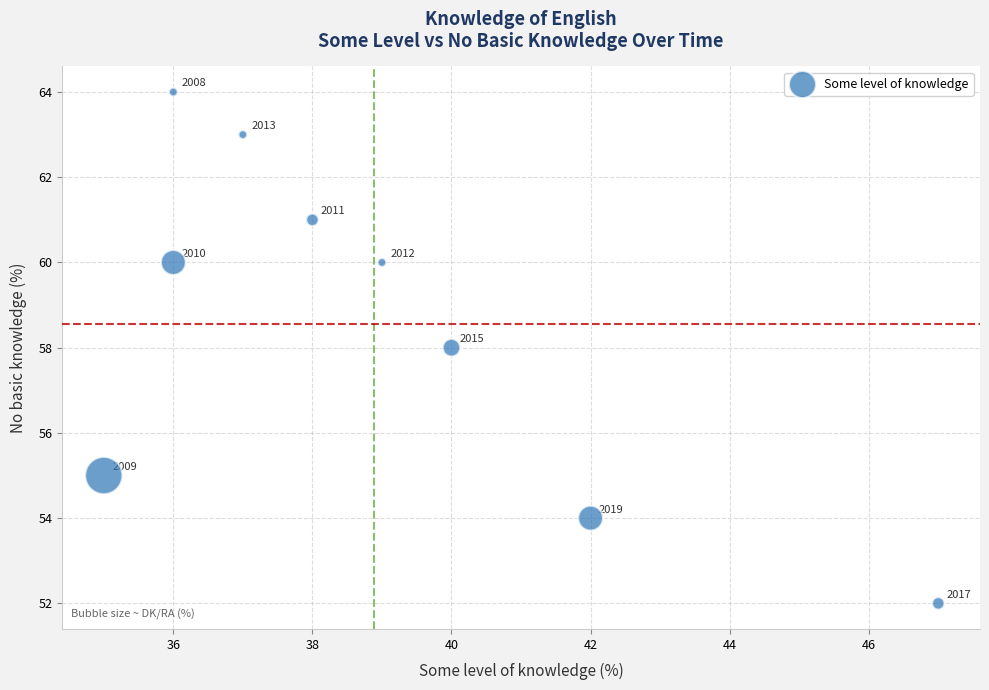

What is the average X value?

39